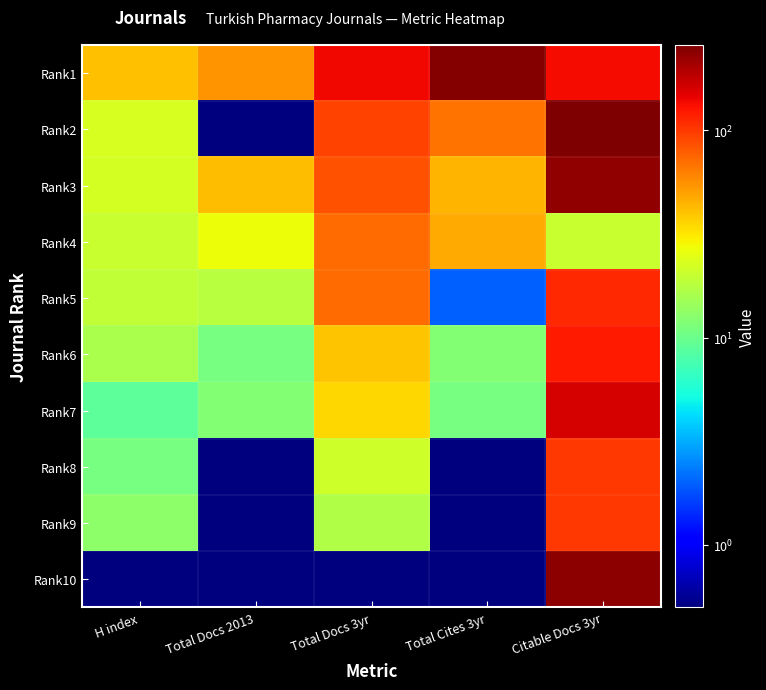

Reading left to right, list all the values displayed in this chart.

Rank1: H index=41.0	Total Docs 2013=55.0	Total Docs 3yr=137.0	Total Cites 3yr=248.0	Citable Docs 3yr=136.0
Rank2: H index=23.0	Total Docs 2013=0.5	Total Docs 3yr=93.0	Total Cites 3yr=69.0	Citable Docs 3yr=258.0
Rank3: H index=22.0	Total Docs 2013=42.0	Total Docs 3yr=85.0	Total Cites 3yr=44.0	Citable Docs 3yr=231.0
Rank4: H index=20.0	Total Docs 2013=27.0	Total Docs 3yr=72.0	Total Cites 3yr=47.0	Citable Docs 3yr=20.0
Rank5: H index=19.0	Total Docs 2013=18.0	Total Docs 3yr=71.0	Total Cites 3yr=2.0	Citable Docs 3yr=111.0
Rank6: H index=16.0	Total Docs 2013=11.0	Total Docs 3yr=40.0	Total Cites 3yr=12.0	Citable Docs 3yr=123.0
Rank7: H index=9.0	Total Docs 2013=12.0	Total Docs 3yr=35.0	Total Cites 3yr=11.0	Citable Docs 3yr=161.0
Rank8: H index=11.0	Total Docs 2013=0.5	Total Docs 3yr=21.0	Total Cites 3yr=0.5	Citable Docs 3yr=101.0
Rank9: H index=13.0	Total Docs 2013=0.5	Total Docs 3yr=17.0	Total Cites 3yr=0.5	Citable Docs 3yr=101.0
Rank10: H index=0.5	Total Docs 2013=0.5	Total Docs 3yr=0.5	Total Cites 3yr=0.5	Citable Docs 3yr=236.0